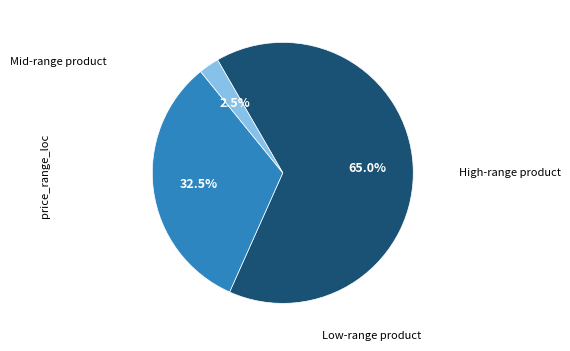

Is there any slice that represents more than half of the pie?

Yes